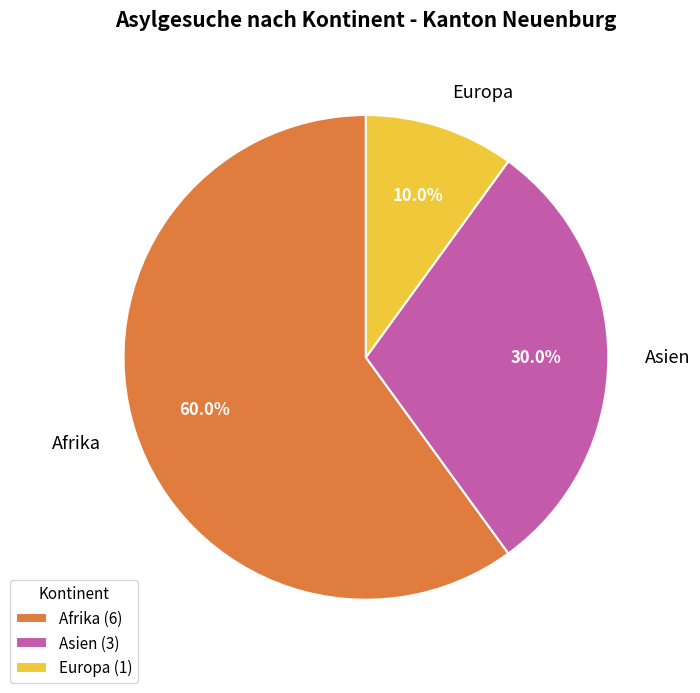

Count the number of slices in the pie.

3